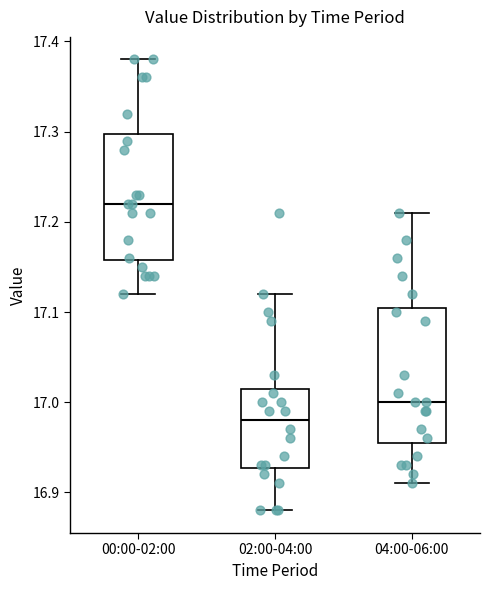

Reading left to right, transcribe this box plot: for each box, give where its median line is, the range the box spans, and where its two whiskers end, as read against the y-axis. The values are not printed on the chart, so give them approximately, as read against the axis.

00:00-02:00: median 17.22, box 17.16 to 17.30, whiskers 17.12 to 17.38
02:00-04:00: median 16.98, box 16.93 to 17.02, whiskers 16.88 to 17.12
04:00-06:00: median 17.00, box 16.96 to 17.11, whiskers 16.91 to 17.21